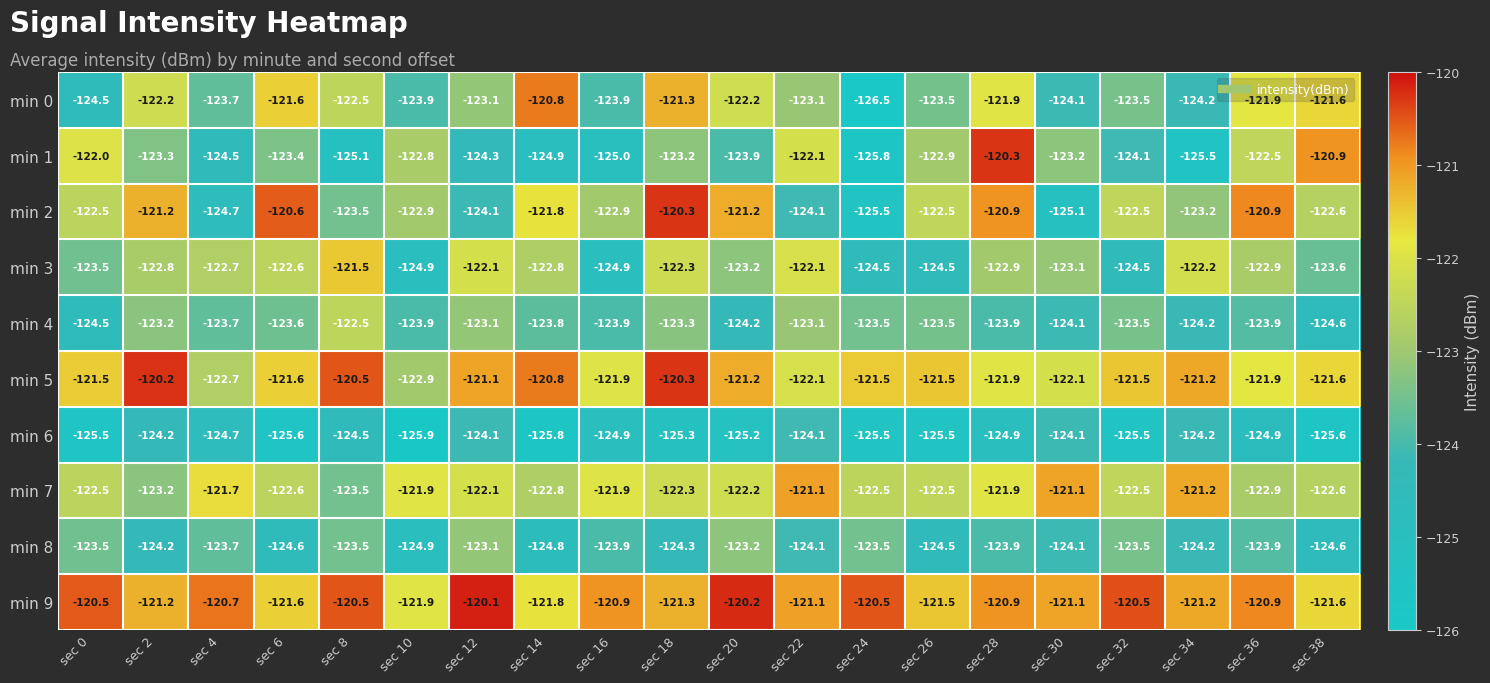

What is the sum of all min 9 values?

-2420.0